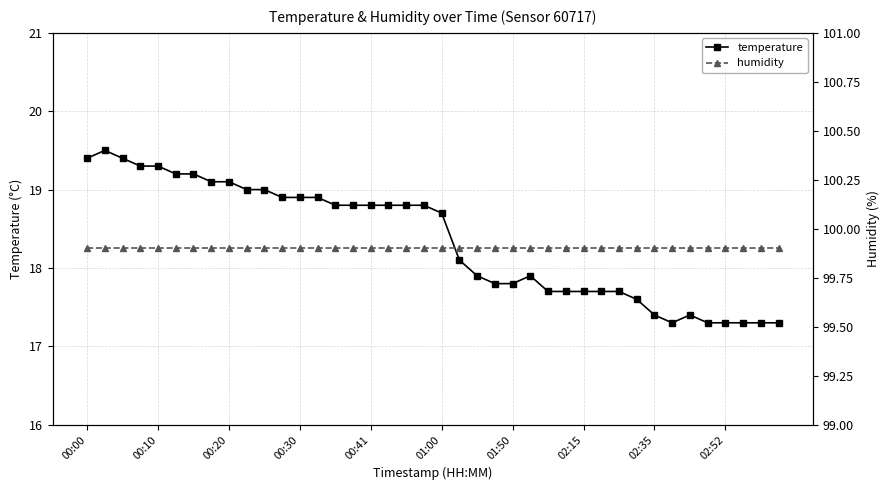

What are all the series names shown in the legend?

temperature, humidity